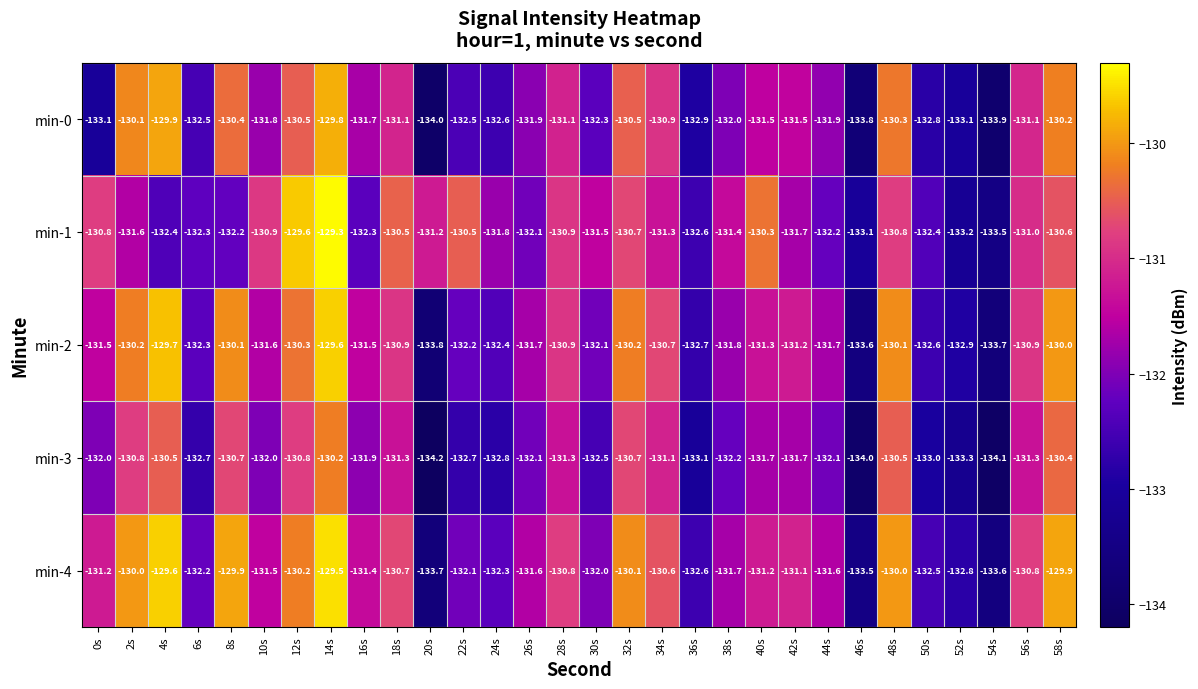

Count the number of data series in this chart.

5